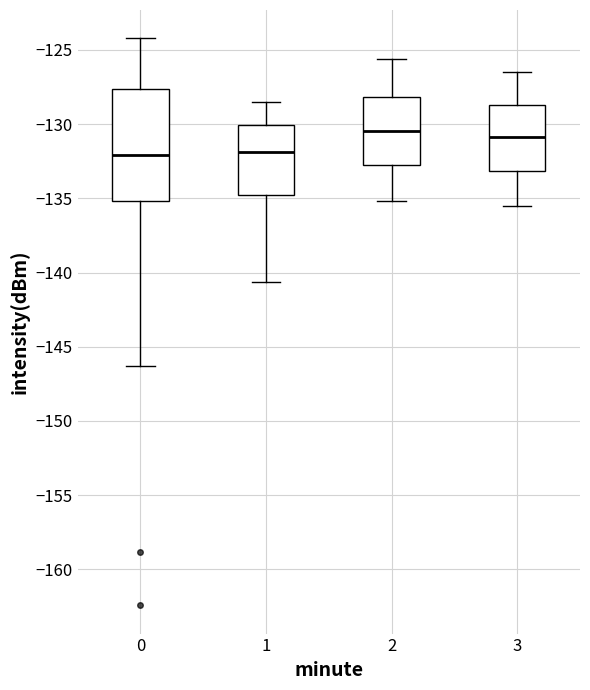

Reading left to right, transcribe this box plot: for each box, give where its median line is, the range the box spans, and where its two whiskers end, as read against the y-axis. The values are not printed on the chart, so give them approximately, as read against the axis.

0: median -132.0, box -135.0 to -127.5, whiskers -146.5 to -124.0
1: median -132.0, box -135.0 to -130.0, whiskers -140.5 to -128.5
2: median -130.5, box -132.5 to -128.0, whiskers -135.0 to -125.5
3: median -131.0, box -133.0 to -128.5, whiskers -135.5 to -126.5